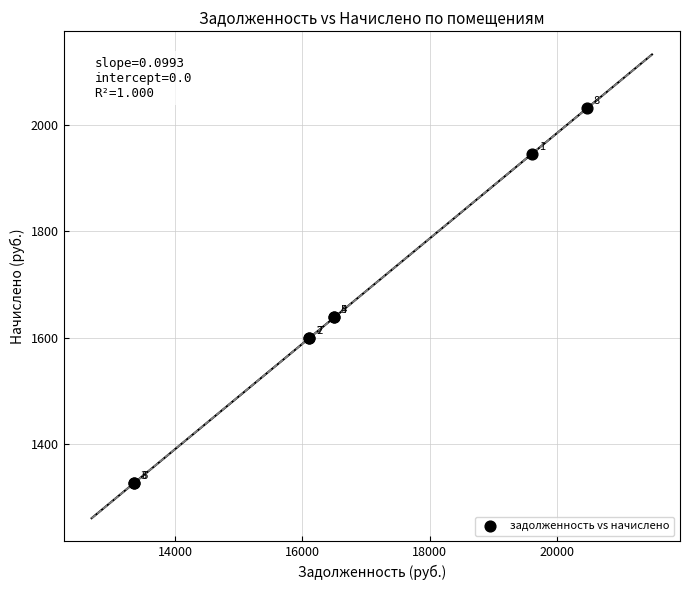

What Y value in the scatter plot is closest to 1678?

1638.0